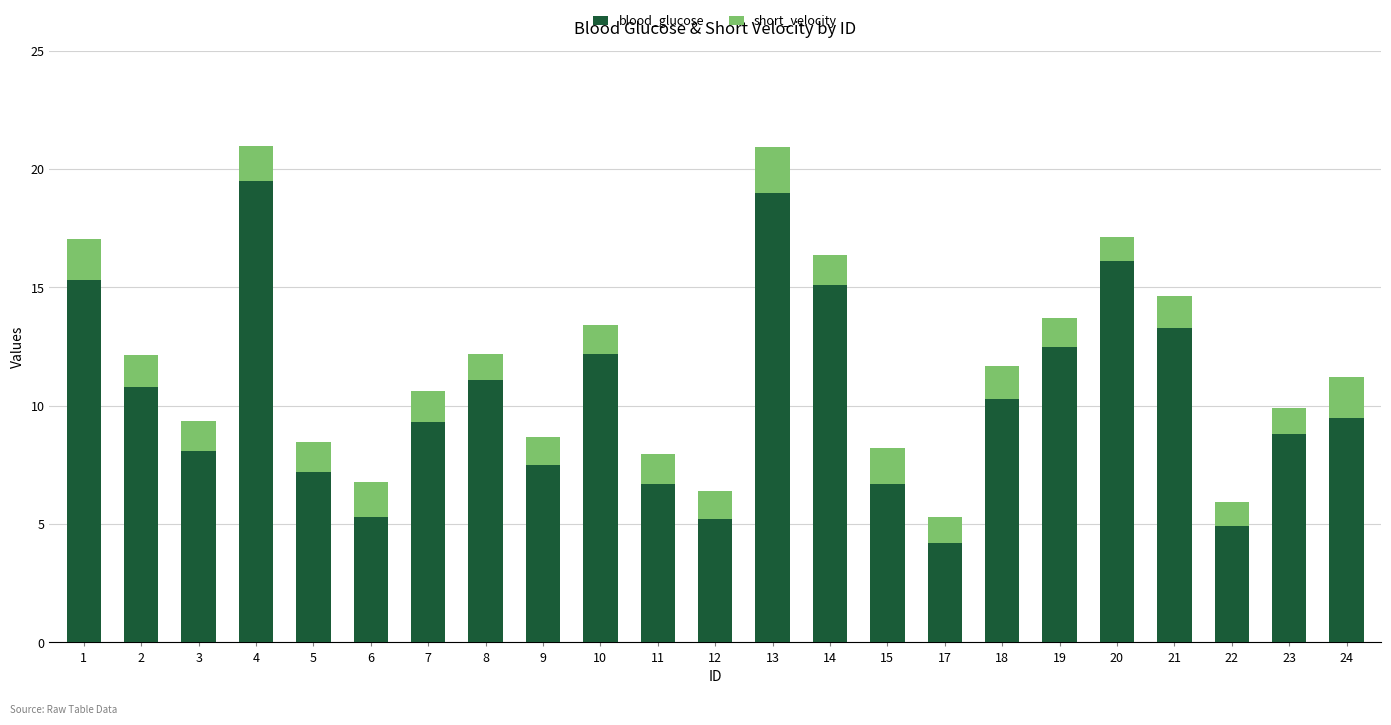

What is the lowest value of the blood_glucose series?

4.2